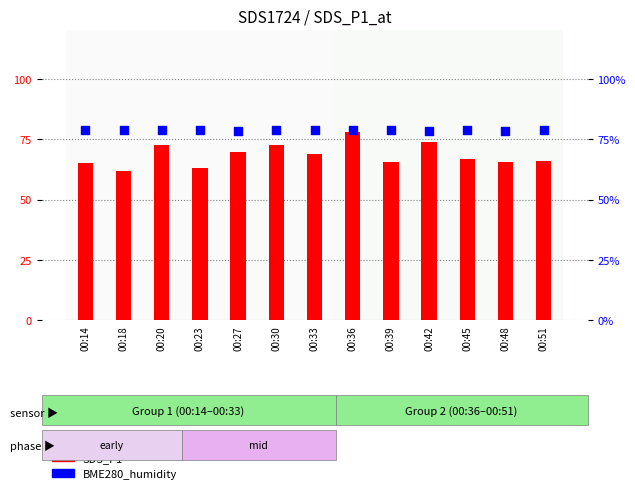

What is the total value across all series at 00:39?

144.4